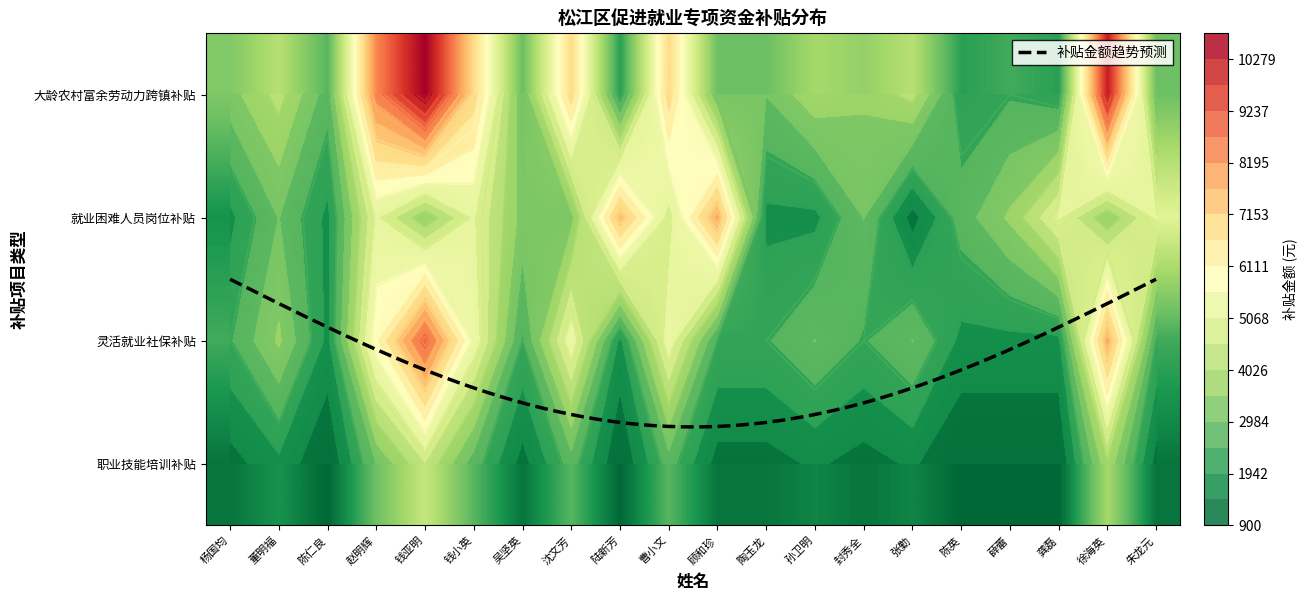

Rank the series at 薛蕾 from lowest to highest value.

职业技能培训补贴, 灵活就业社保补贴, 大龄农村富余劳动力跨镇补贴, 就业困难人员岗位补贴